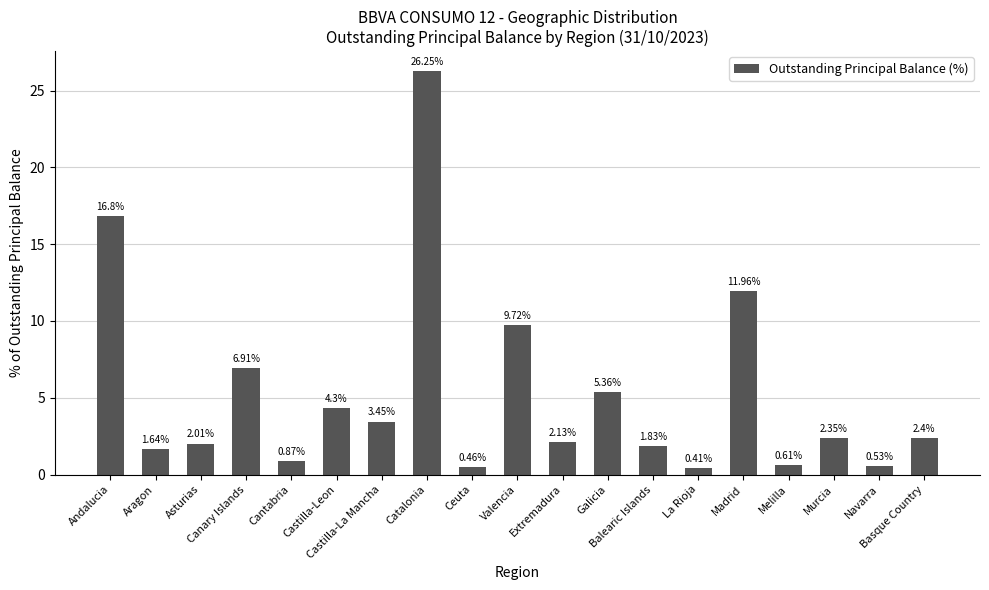

What is the sum of the values at Madrid and Extremadura?

14.1